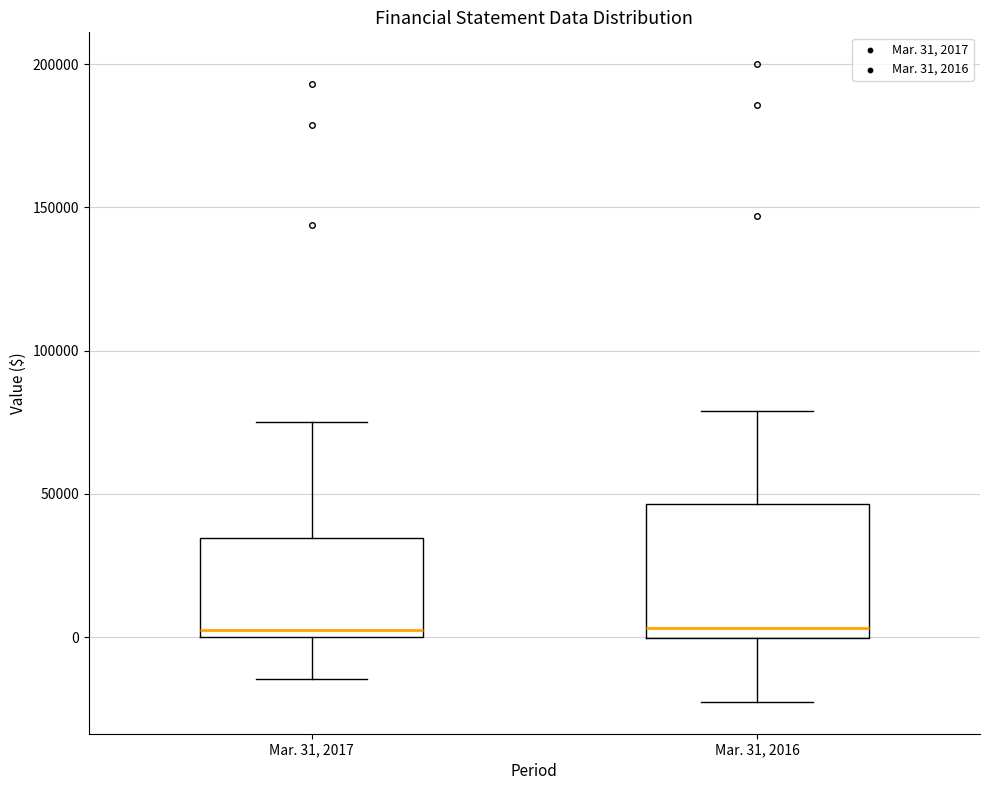

Which box is the tallest, from its lower edge to its upper edge?

Mar. 31, 2016